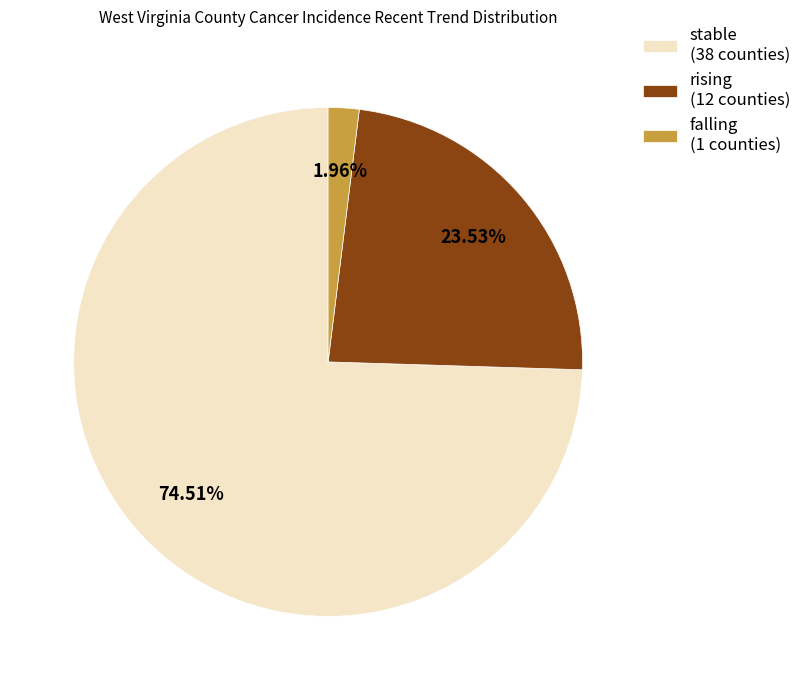

True or false: rising accounts for 24% of the total.

True